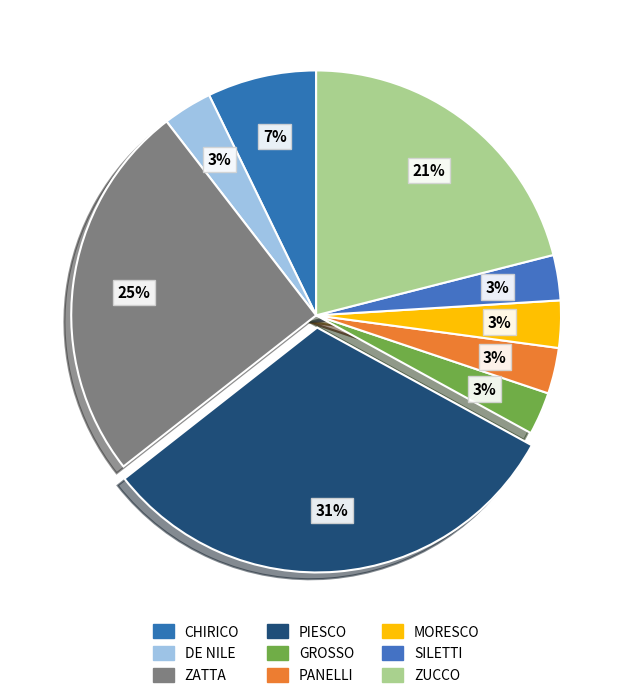

To the nearest percent, what portion does ZUCCO represent?

21%